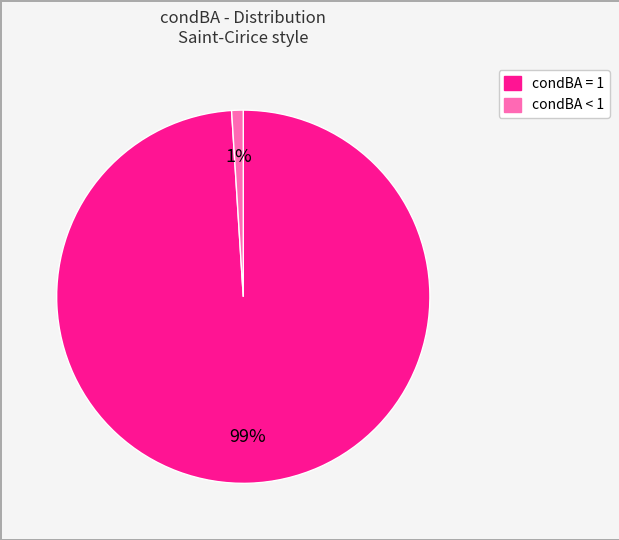

To the nearest percent, what is the difference between the largest and smallest slice percentages?

98%